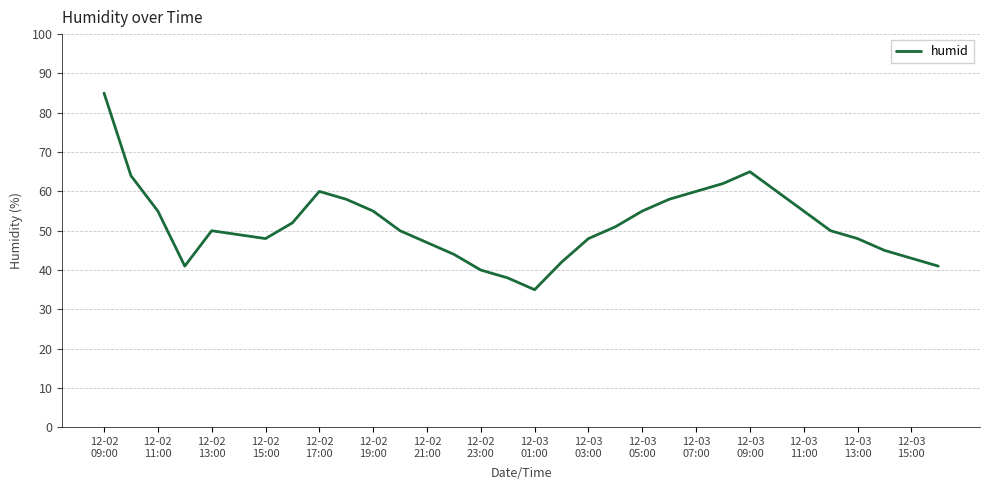

What is the smallest value displayed?

35